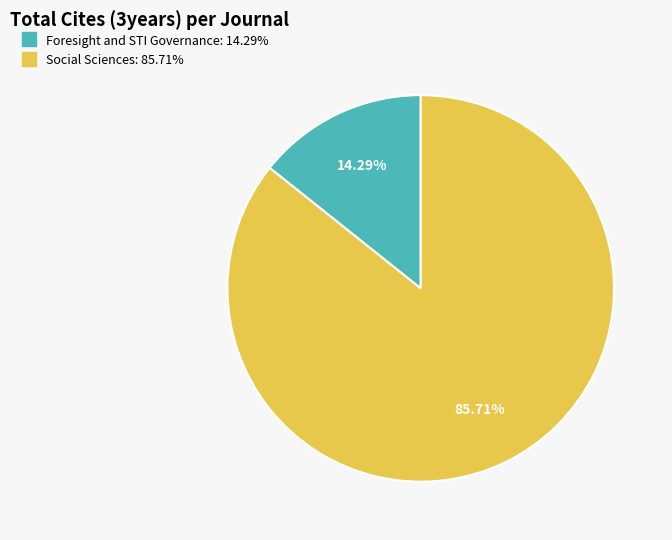

What is the smallest slice in the pie chart?

Foresight and STI Governance